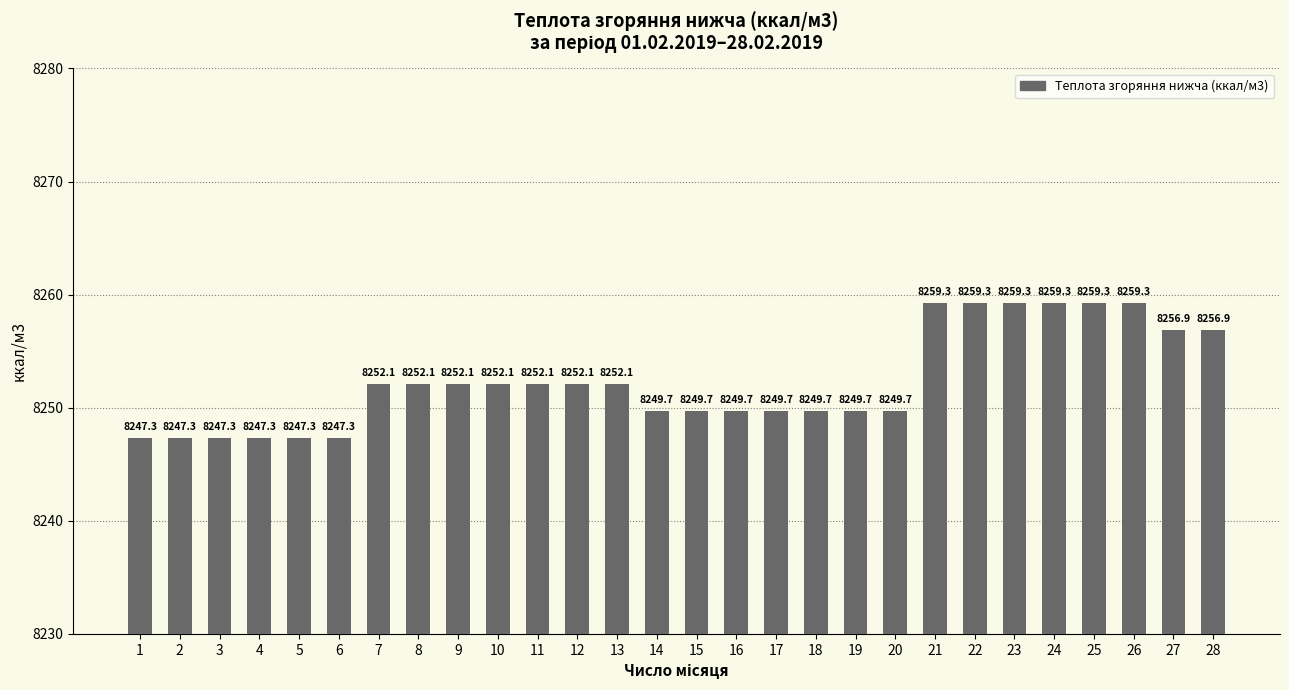

What is the difference between the values at 13 and 19?

2.4